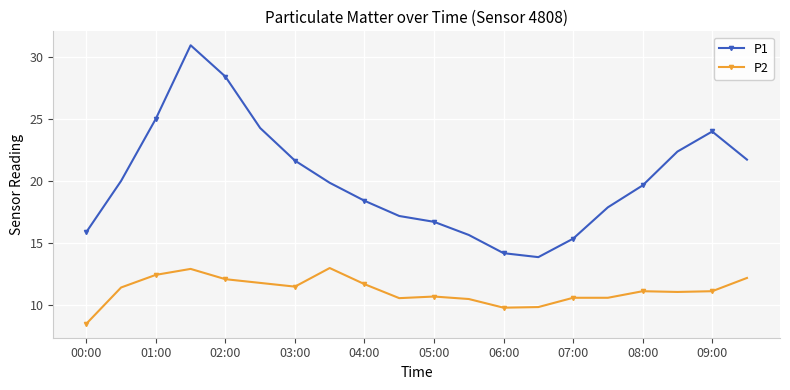

True or false: P2 has more than 1 points higher than both neighbors.

True